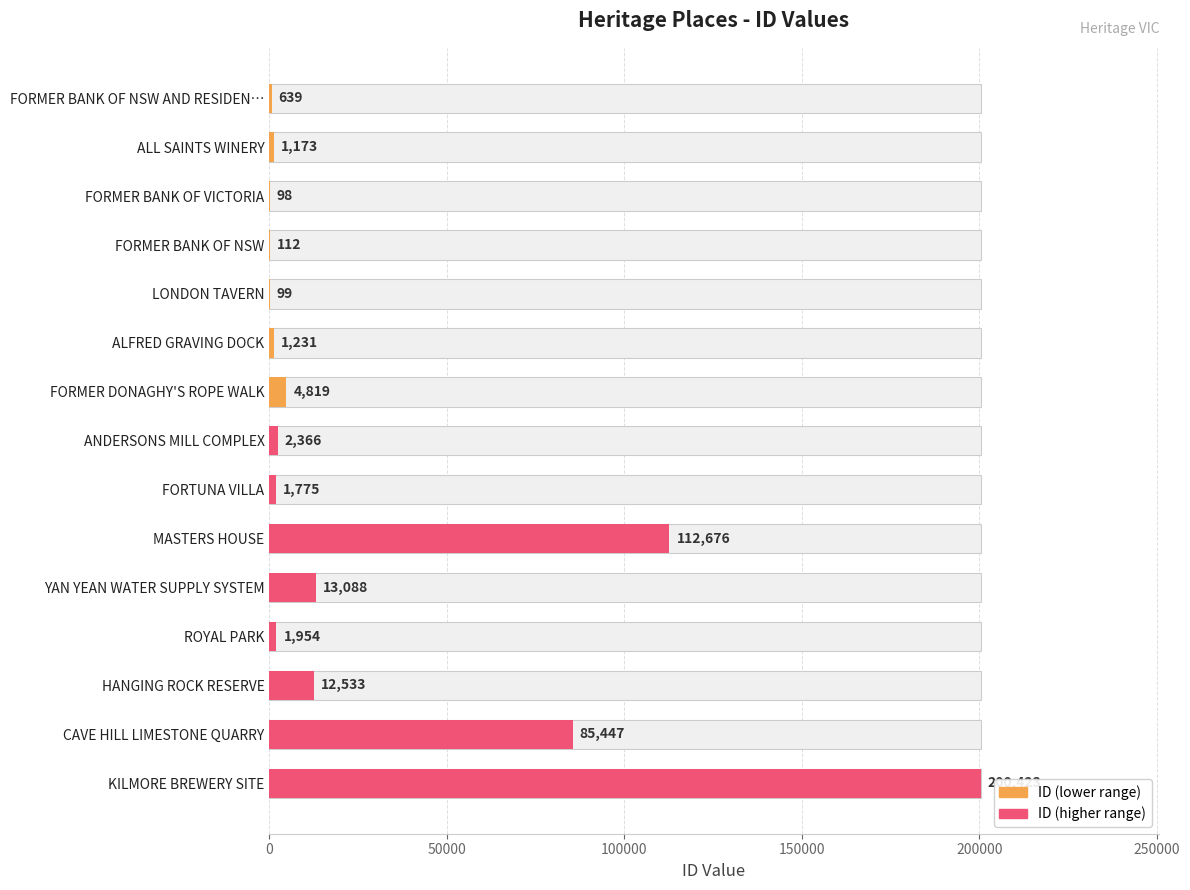

How many bars are there in total?

15